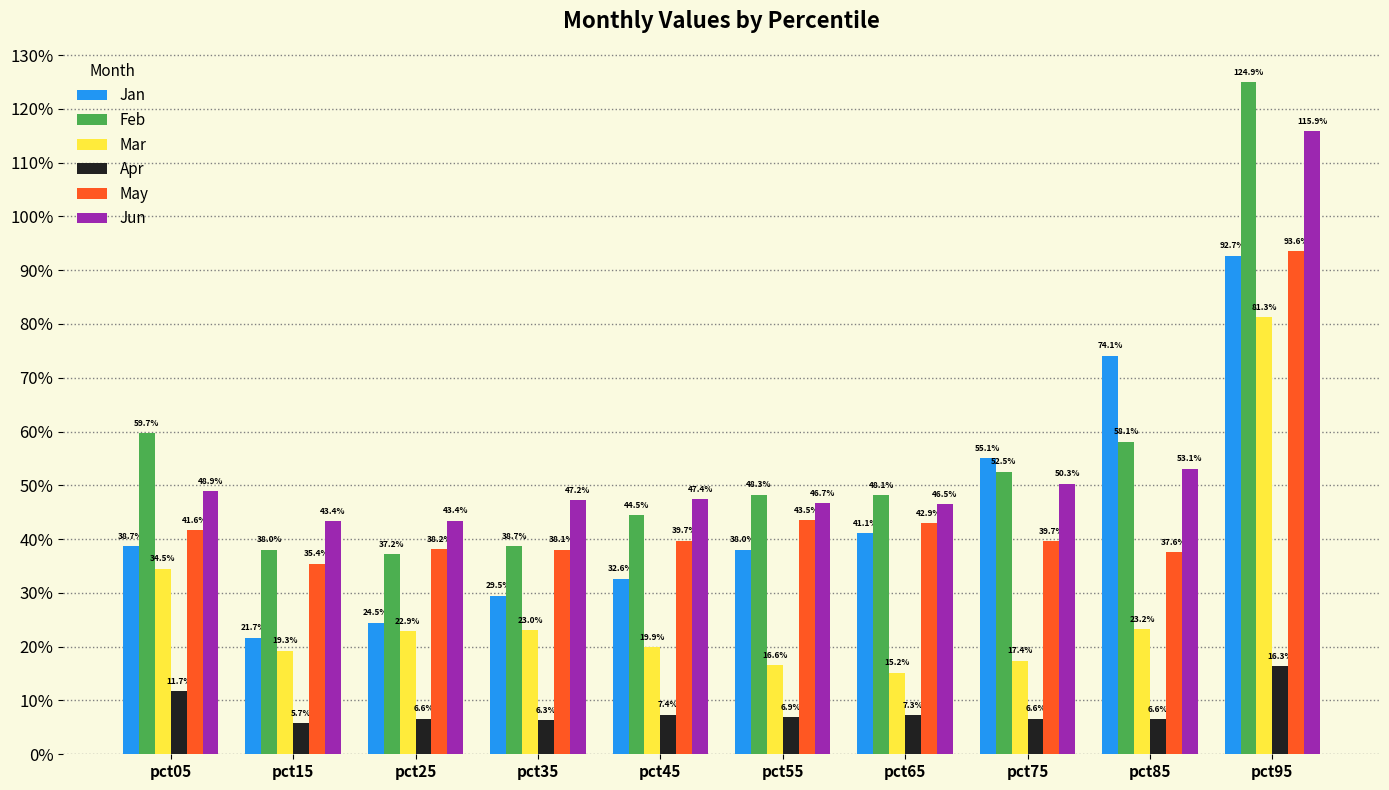

What is the difference between the highest and lowest values at pct05?

0.5